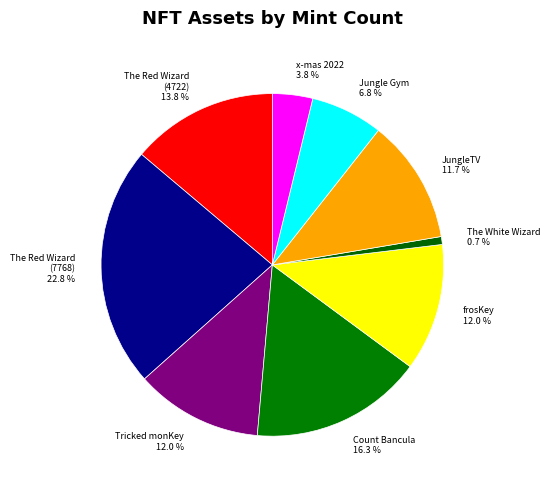

What percentage is NOT represented by x-mas 2022?

96.2%